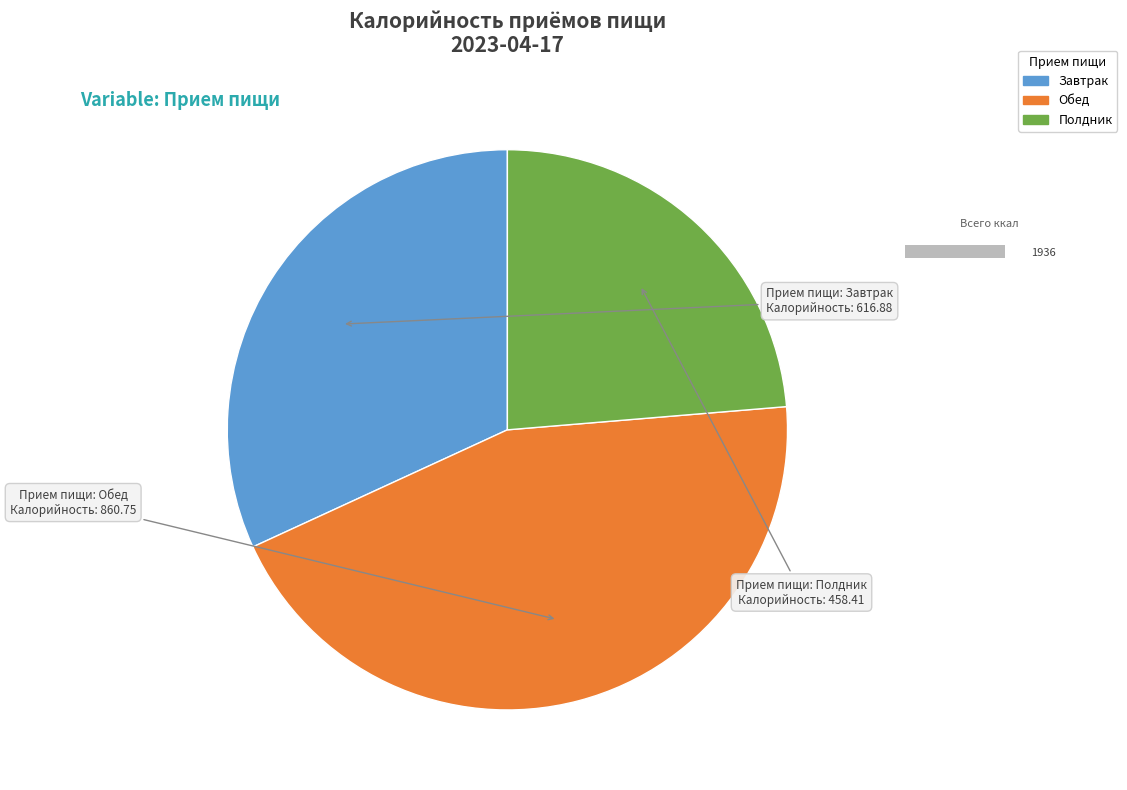

Between Завтрак and Полдник, which is larger?

Завтрак